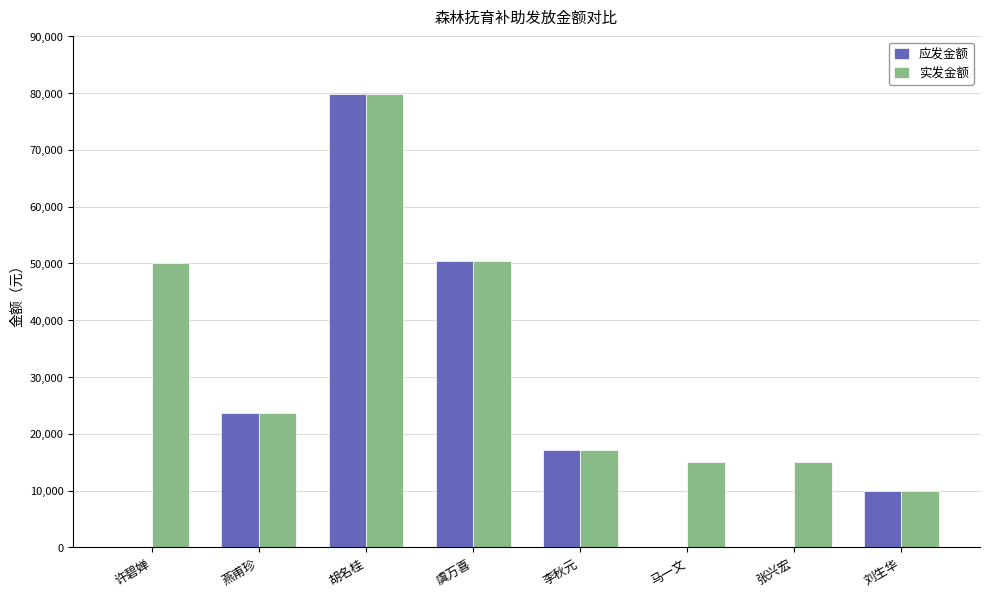

The value of 应发金额 at 马一文 is 0. True or false?

True